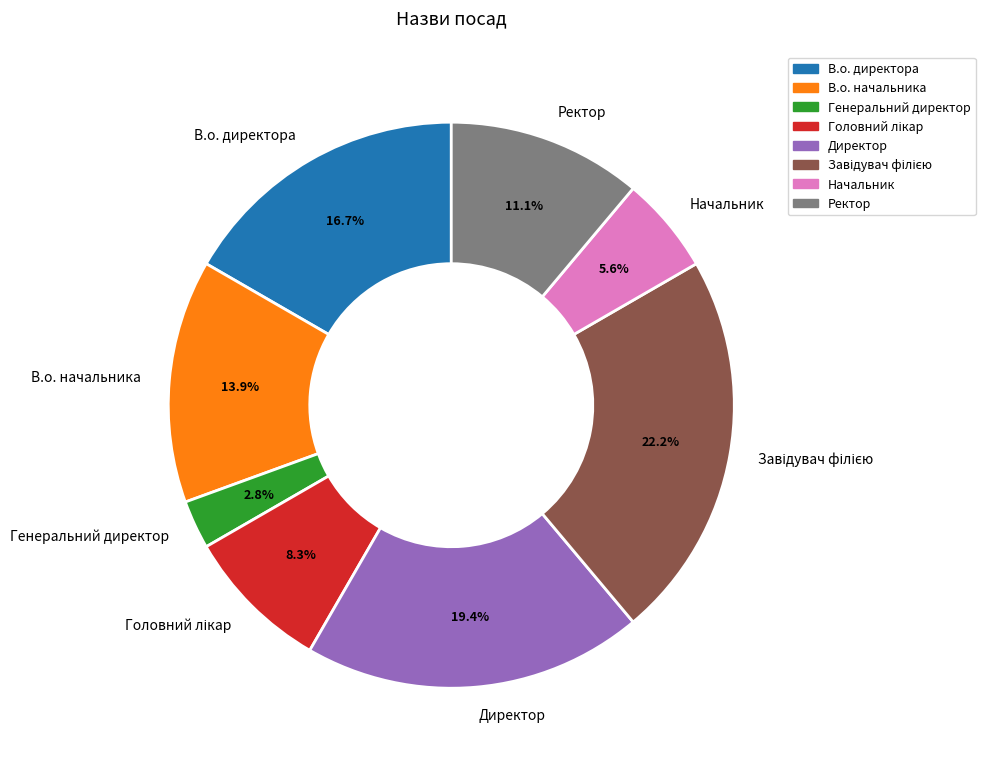

What percentage is NOT represented by Ректор?

88.9%